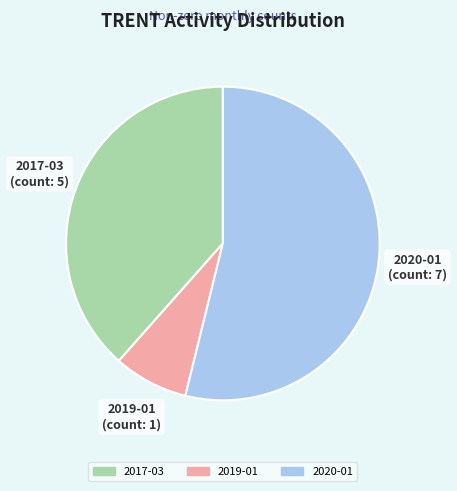

Rank the categories by value from lowest to highest.

2019-01, 2017-03, 2020-01